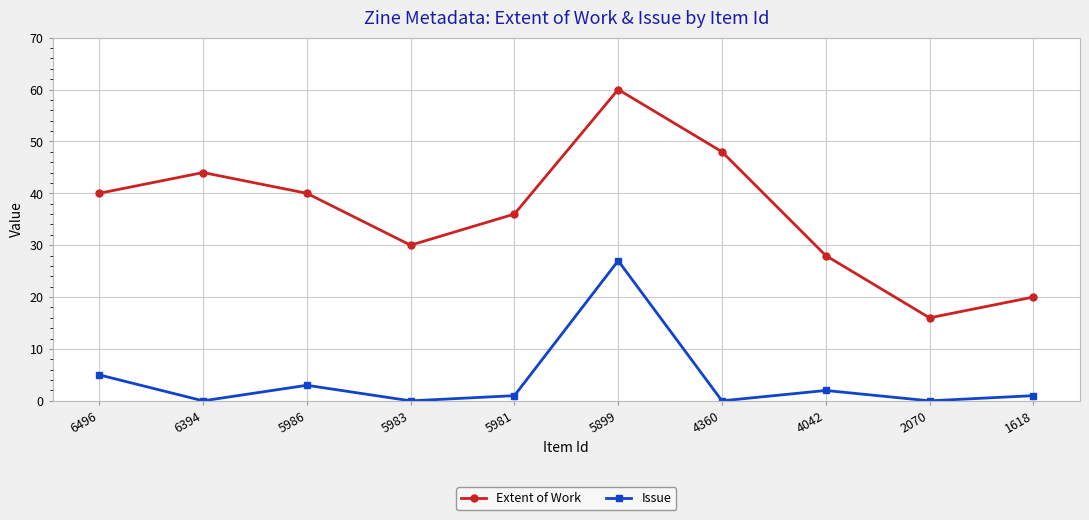

What is the sum of the Extent of Work values at 4360 and 5981?

84